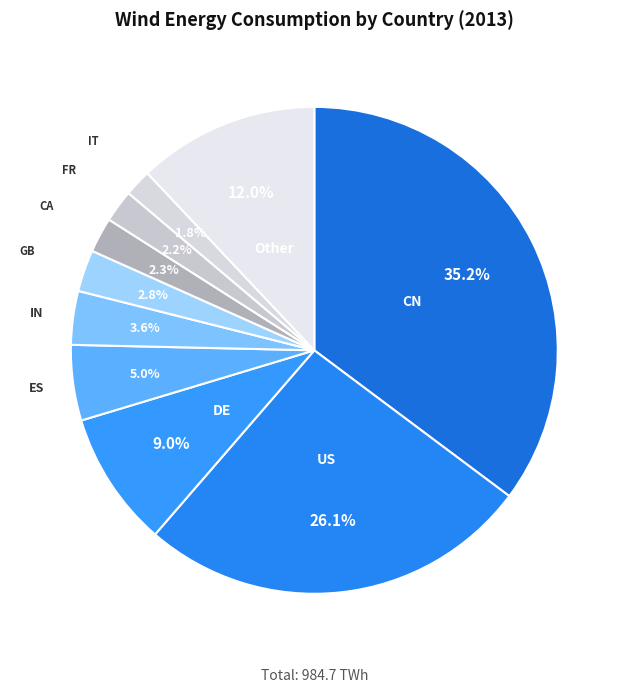

Is it true that FR is 2% of the pie?

True